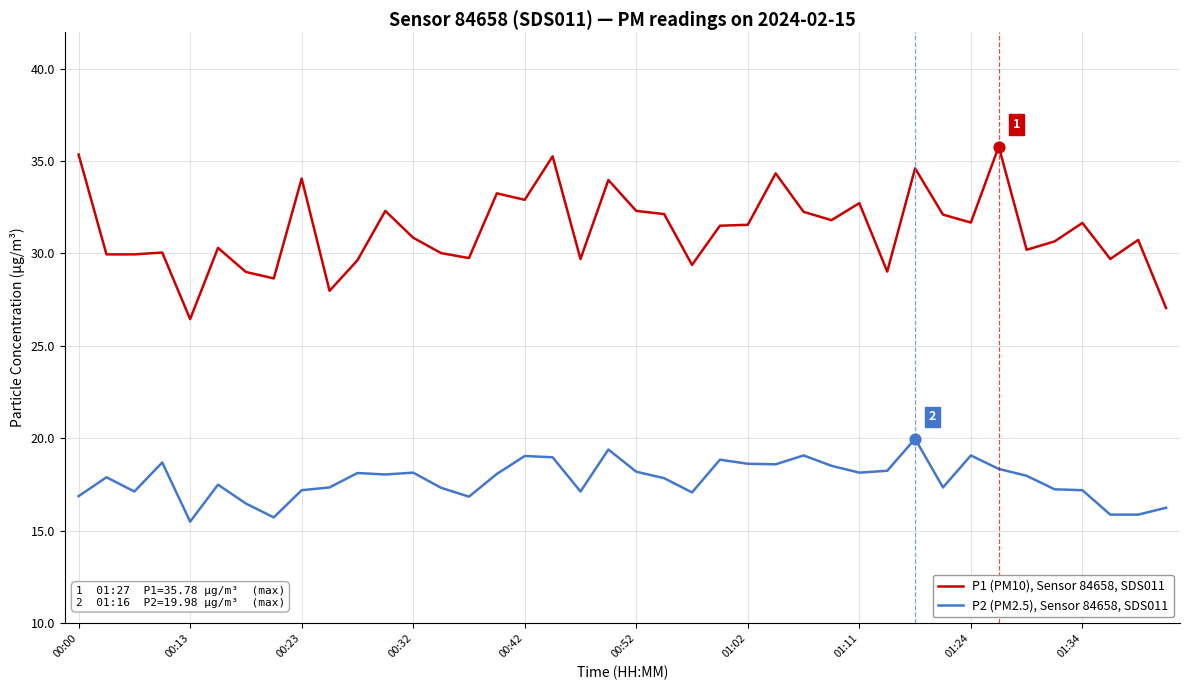

Which series has the largest total across all categories?

P1 (PM10), Sensor 84658, SDS011